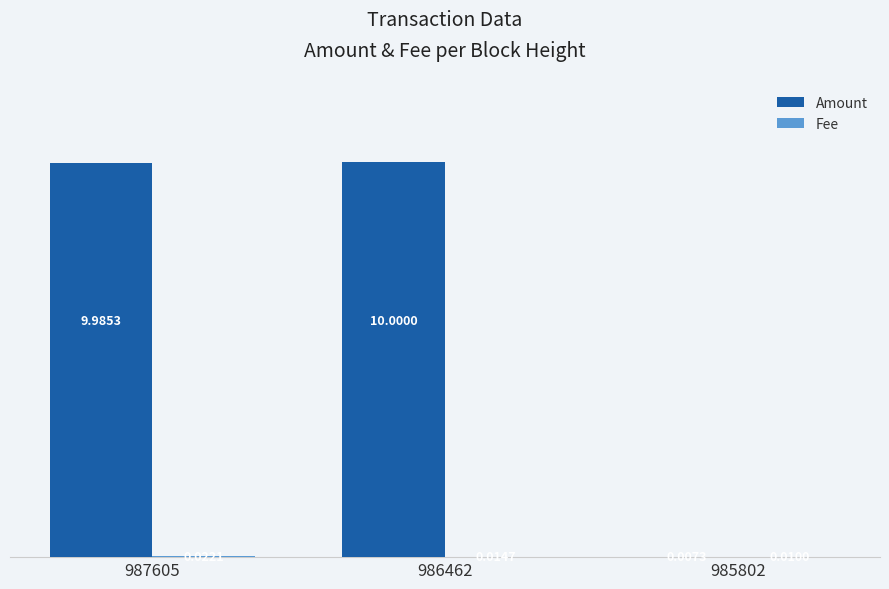

Which series changed the most between 986462 and 985802?

Amount